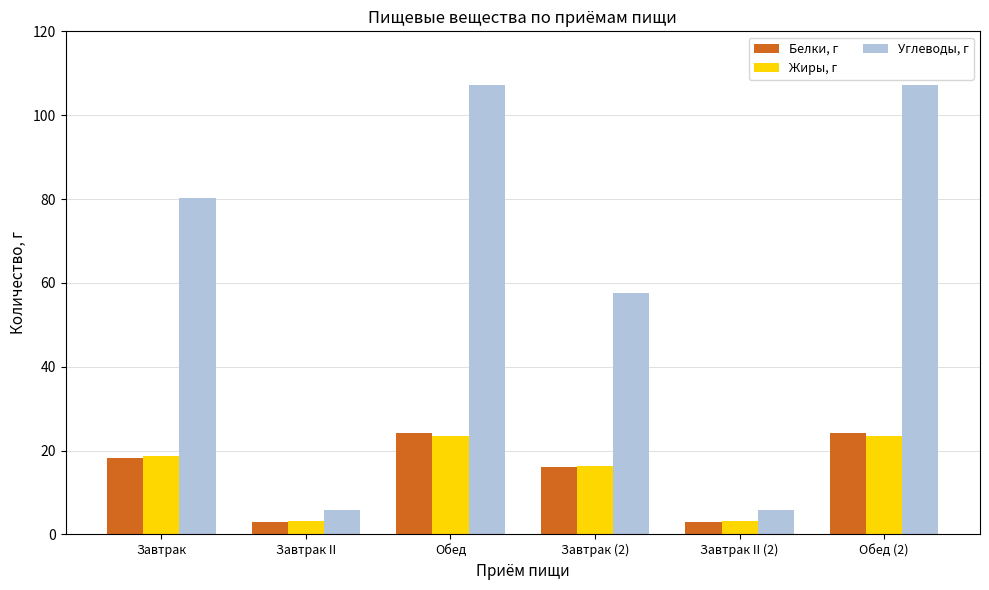

How many bars are there in each group?

3